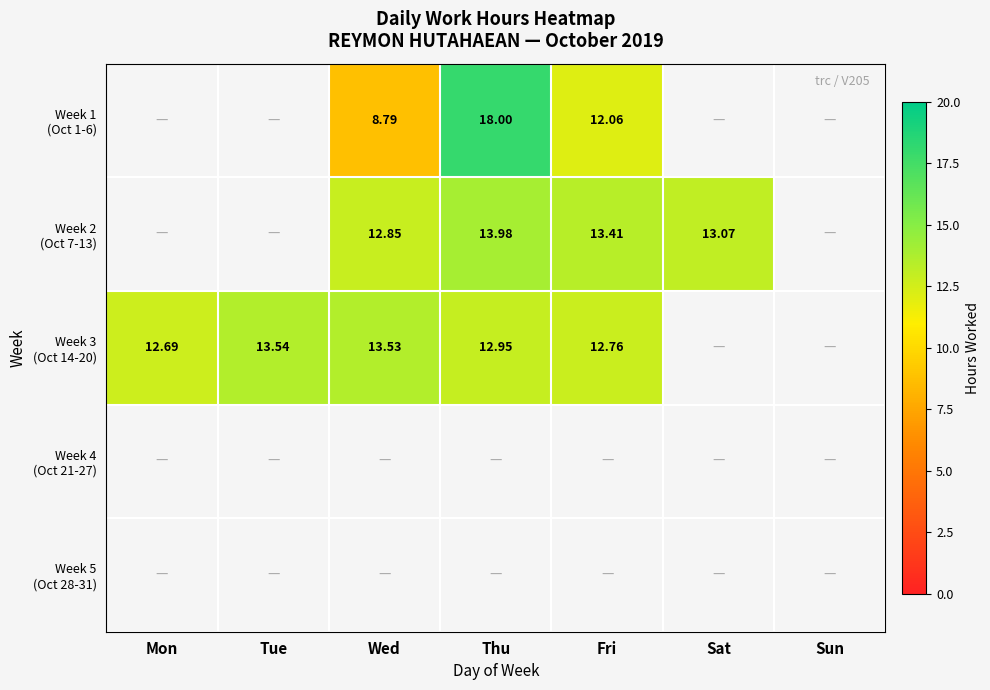

How many values in the Week 3 (Oct 14-20) series exceed 13?

2